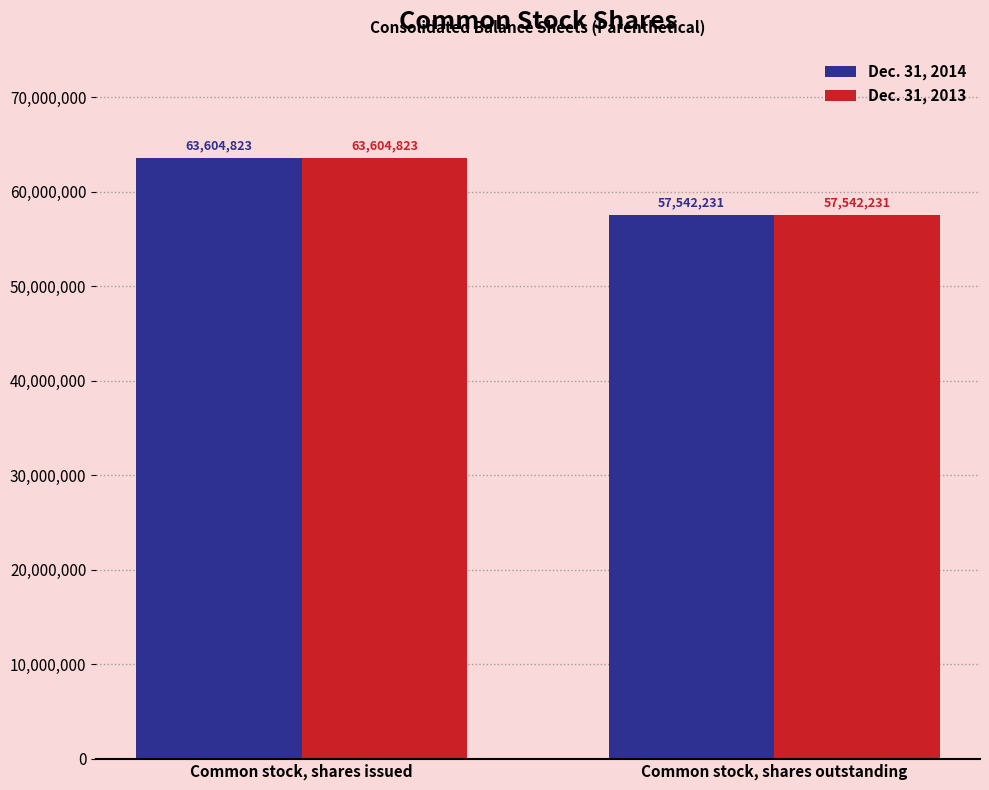

What is the total value across all series at Common stock, shares outstanding?

115084462